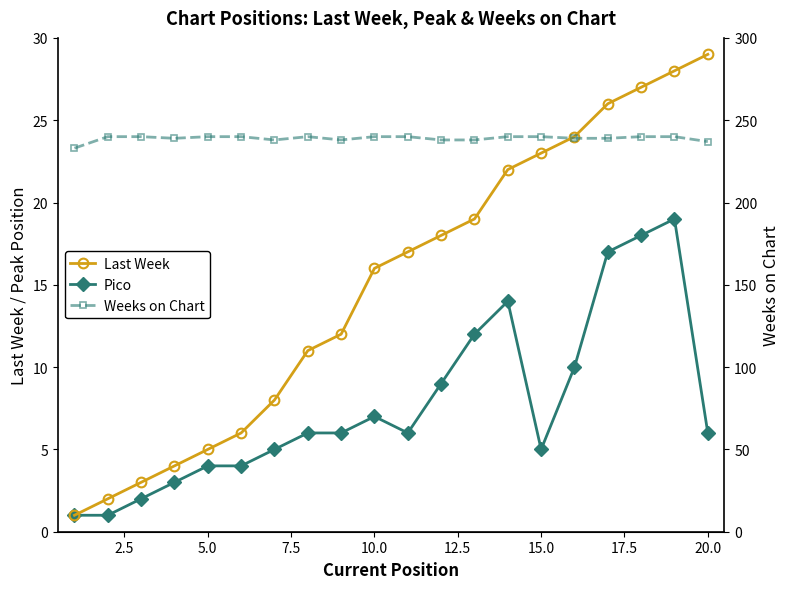

Reading left to right, extract all data points from this chart.

Pico: 1	1	2	3	4	4	5	6	6	7	6	9	12	14	5	10	17	18	19	6
Last Week: 1	2	3	4	5	6	8	11	12	16	17	18	19	22	23	24	26	27	28	29
Weeks on Chart: 233	240	240	239	240	240	238	240	238	240	240	238	238	240	240	239	239	240	240	237